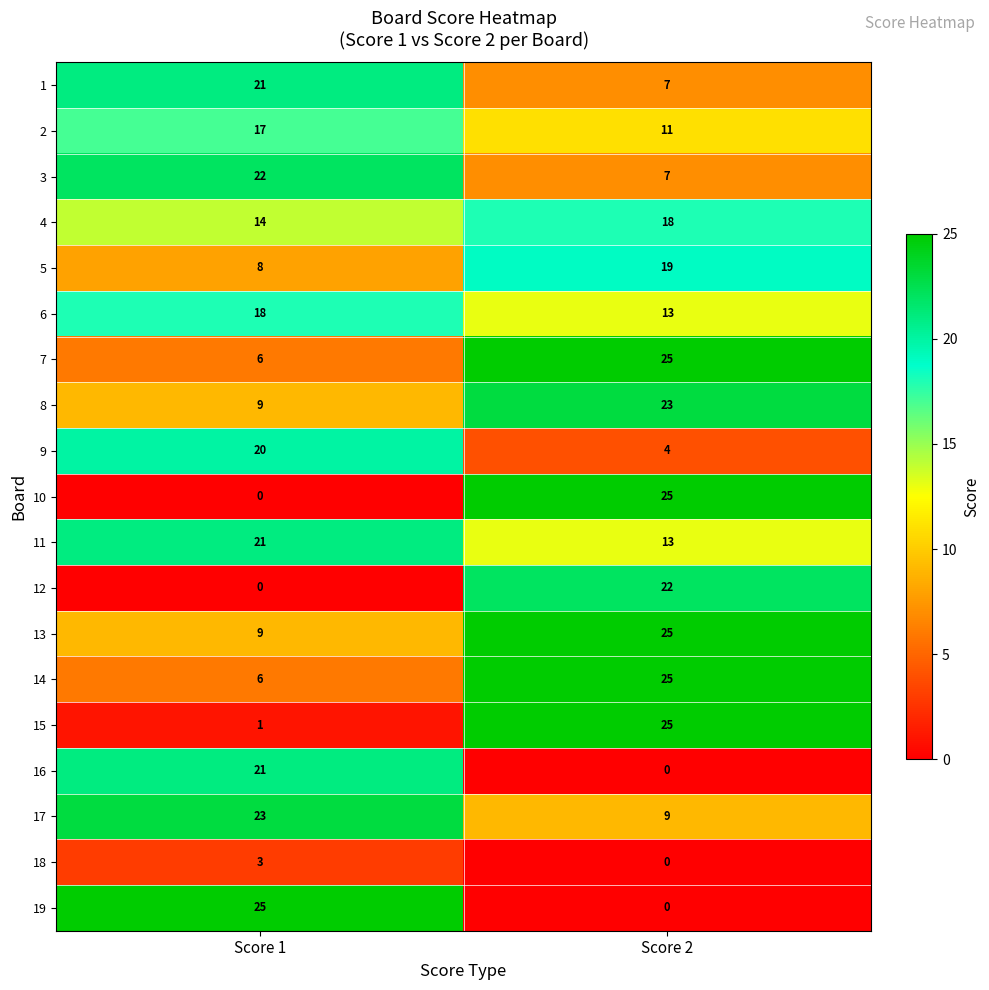

What is the average value of the 14 series?

16